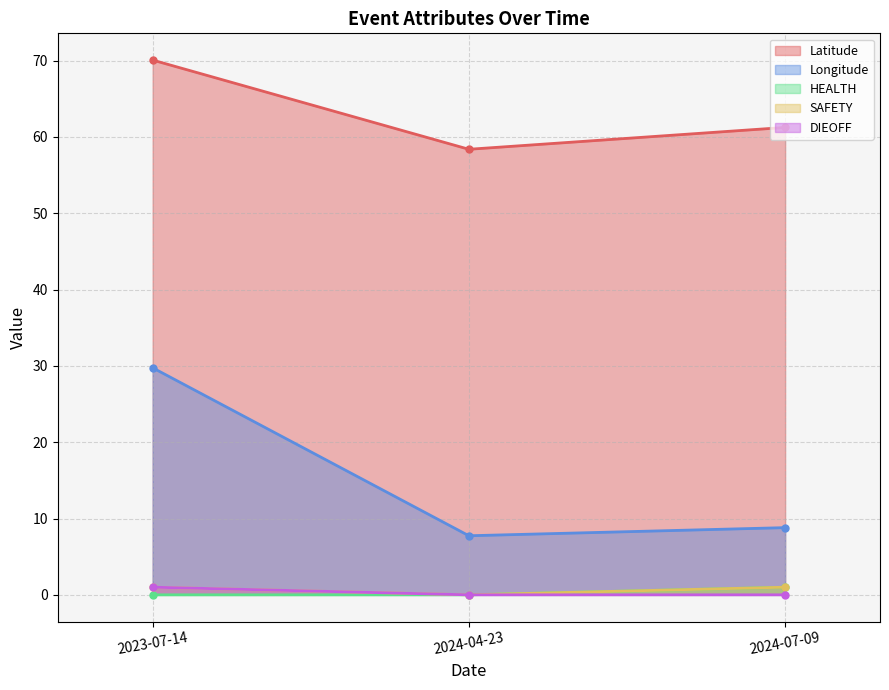

Does the chart have visible grid lines?

Yes